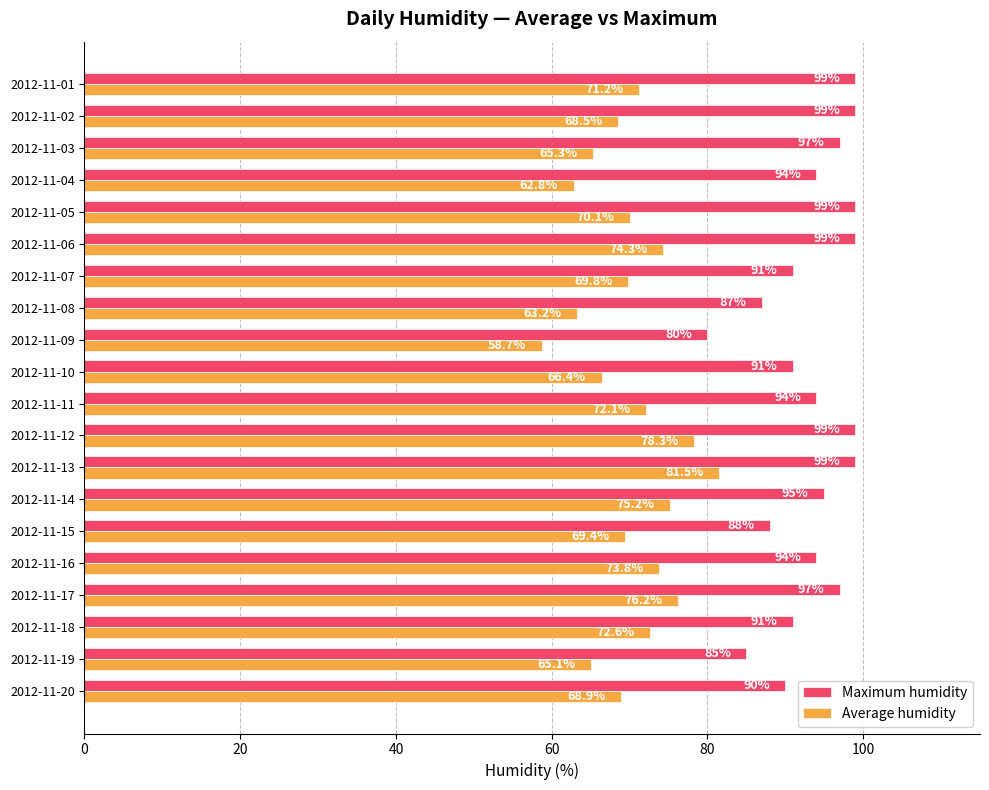

At how many categories does at least one series exceed 68?

20